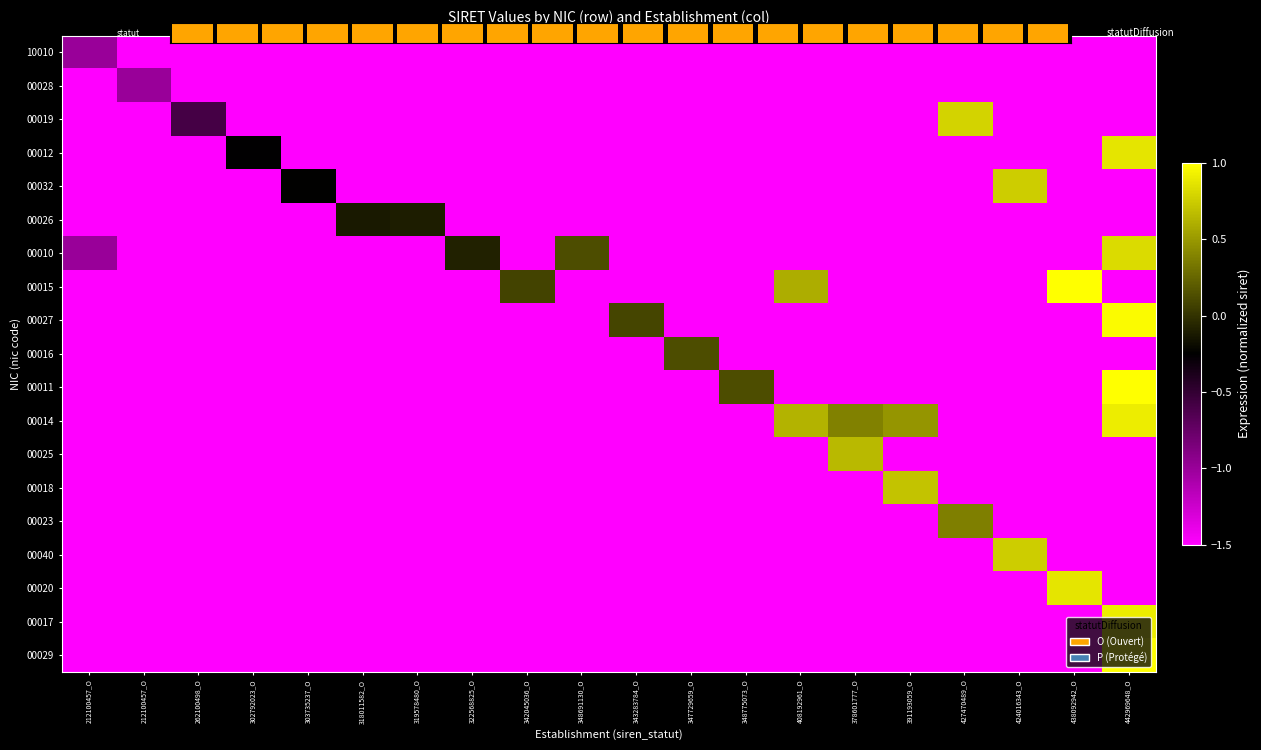

Where is 00032 nearest to the value 0?

303735237_O